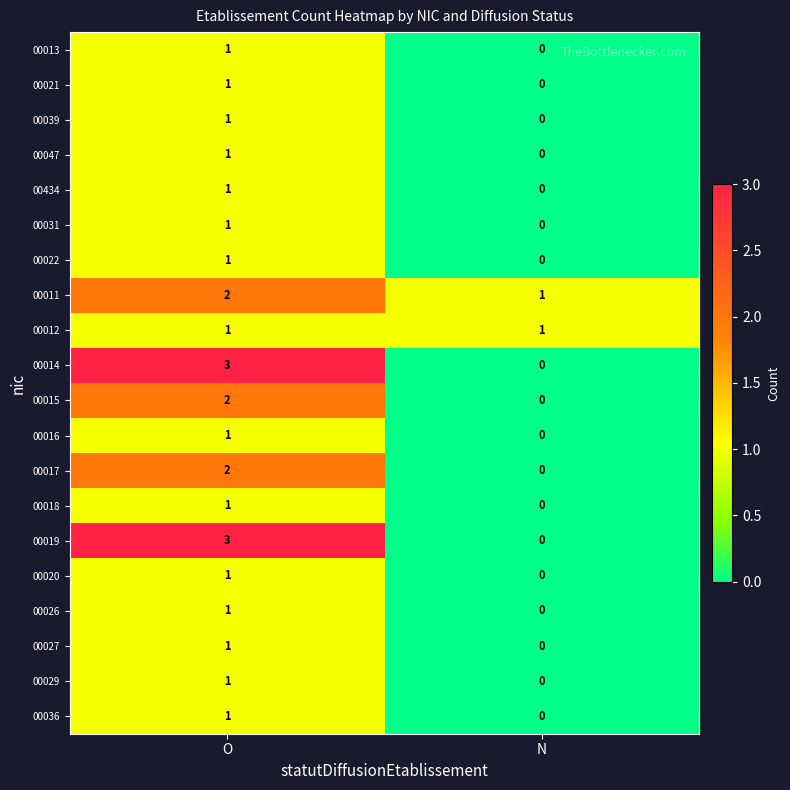

The value of 00015 at O is 3. True or false?

False